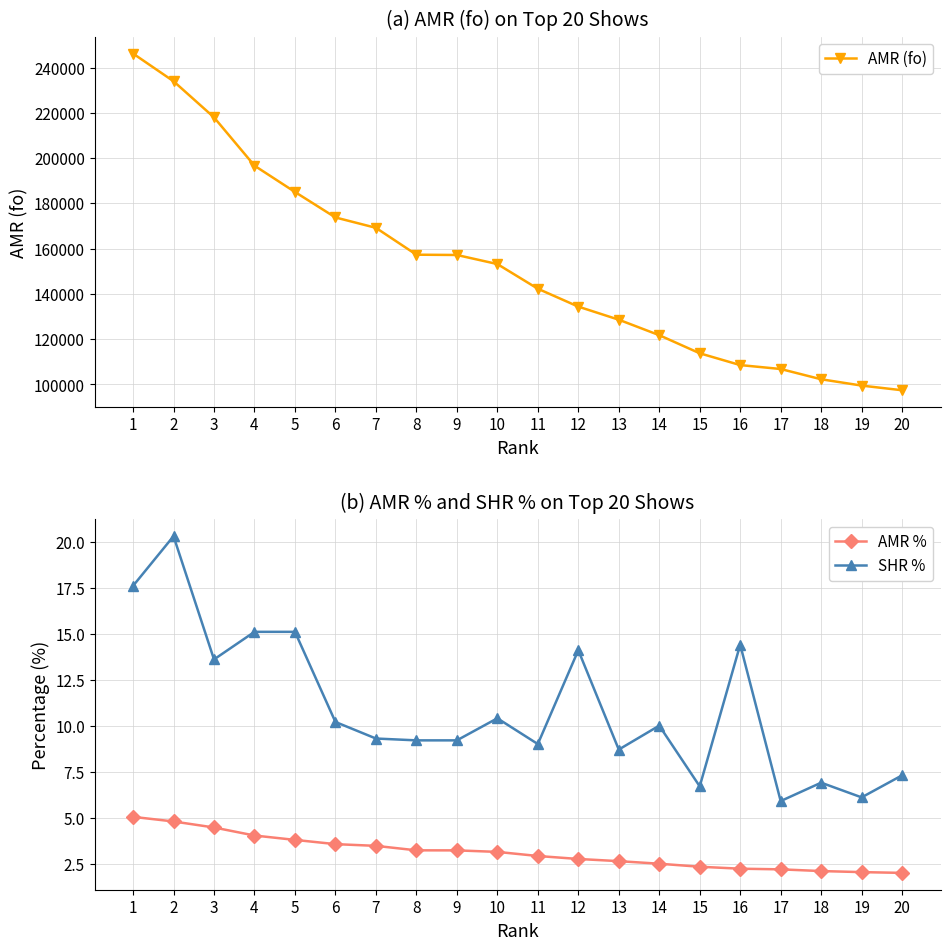

Where does the SHR % series first go above 10?

1